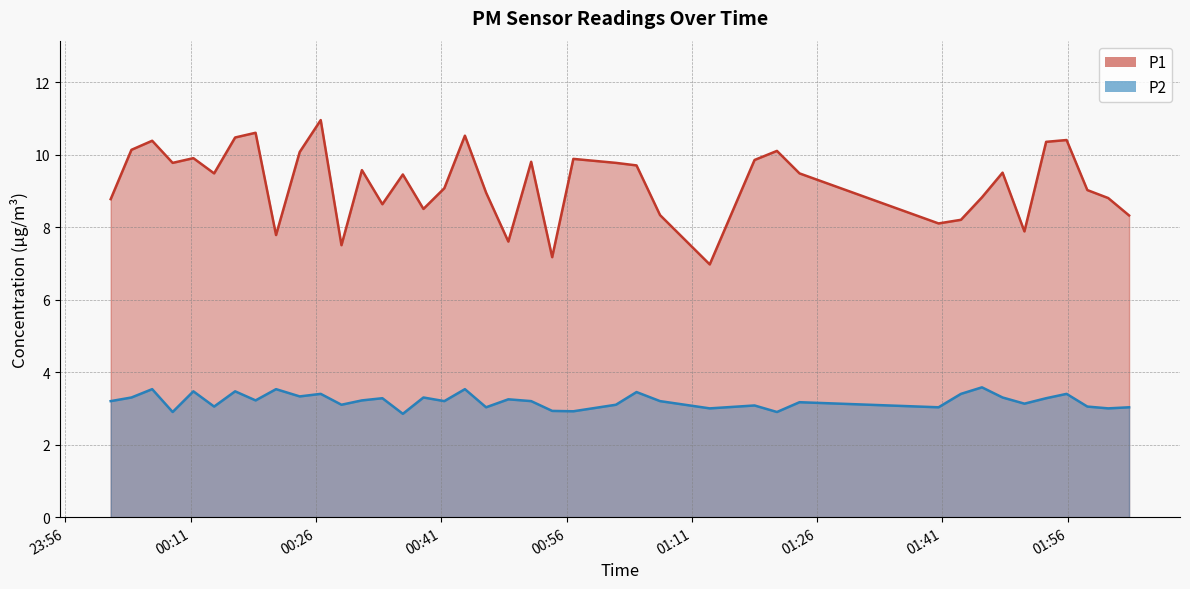

Does the chart display data point markers on the line(s)?

No